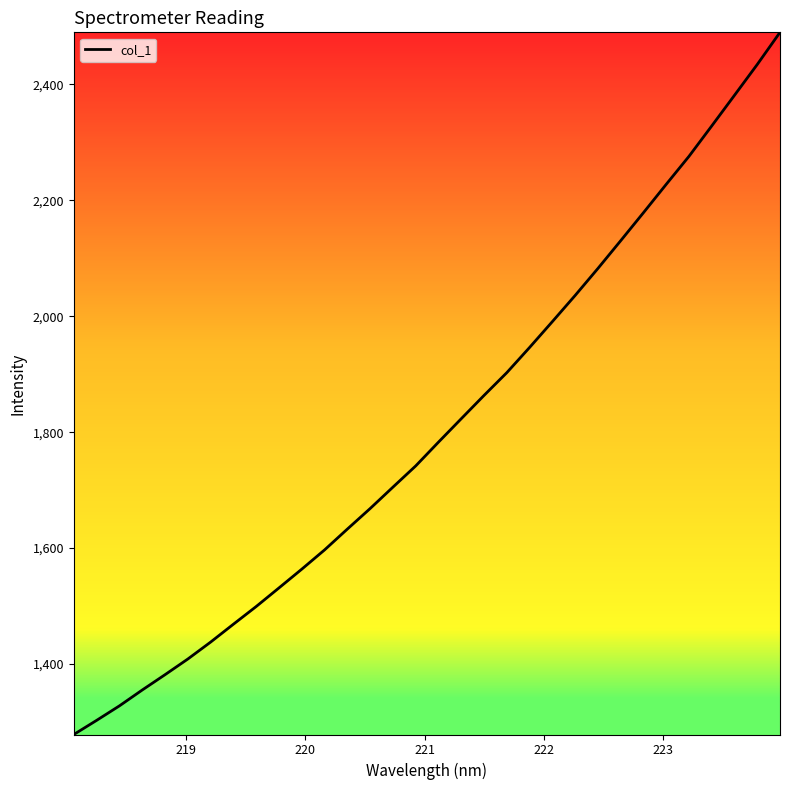

What is the smallest value displayed?

1278.4